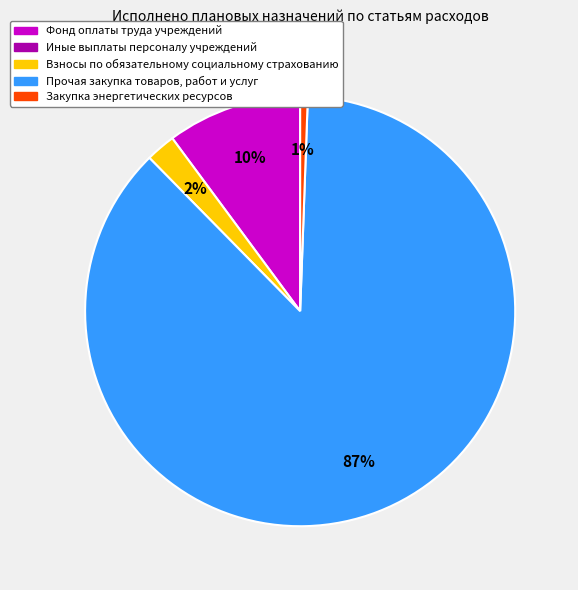

Is there a majority slice in this chart?

Yes